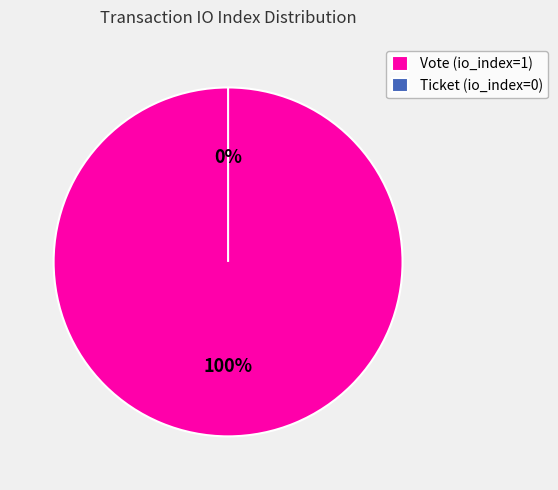

What percentage is the Vote (io_index=1) slice, to the nearest percent?

100%